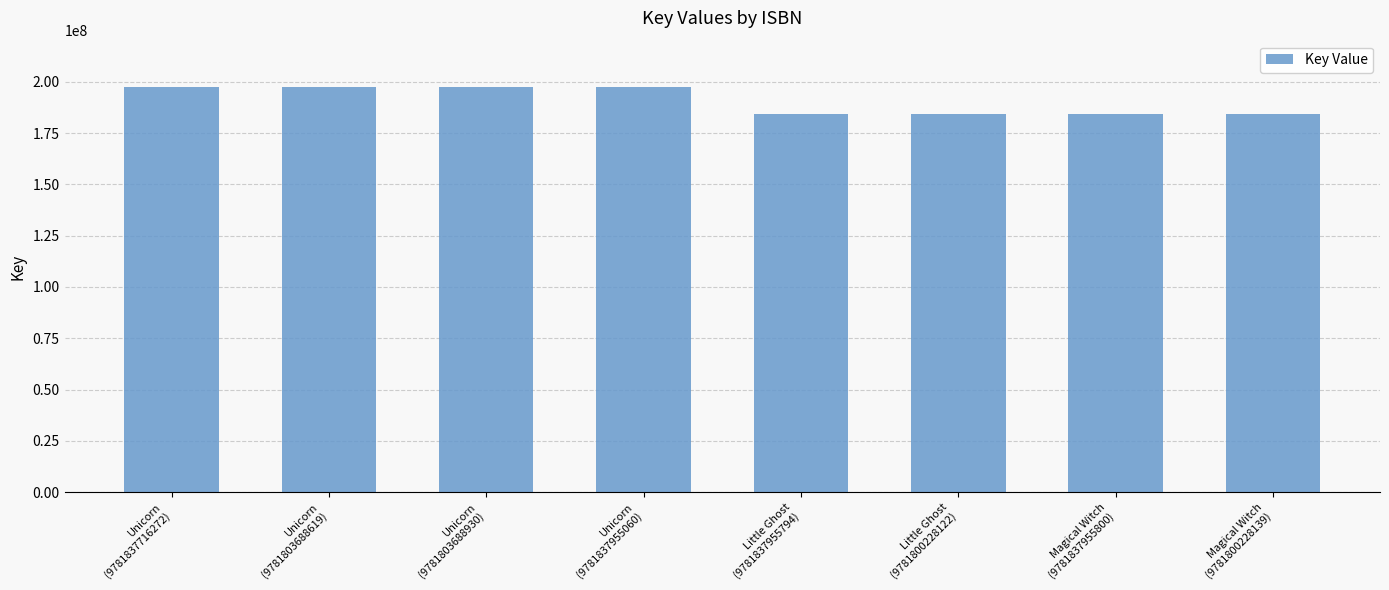

Does the chart contain any negative values?

No